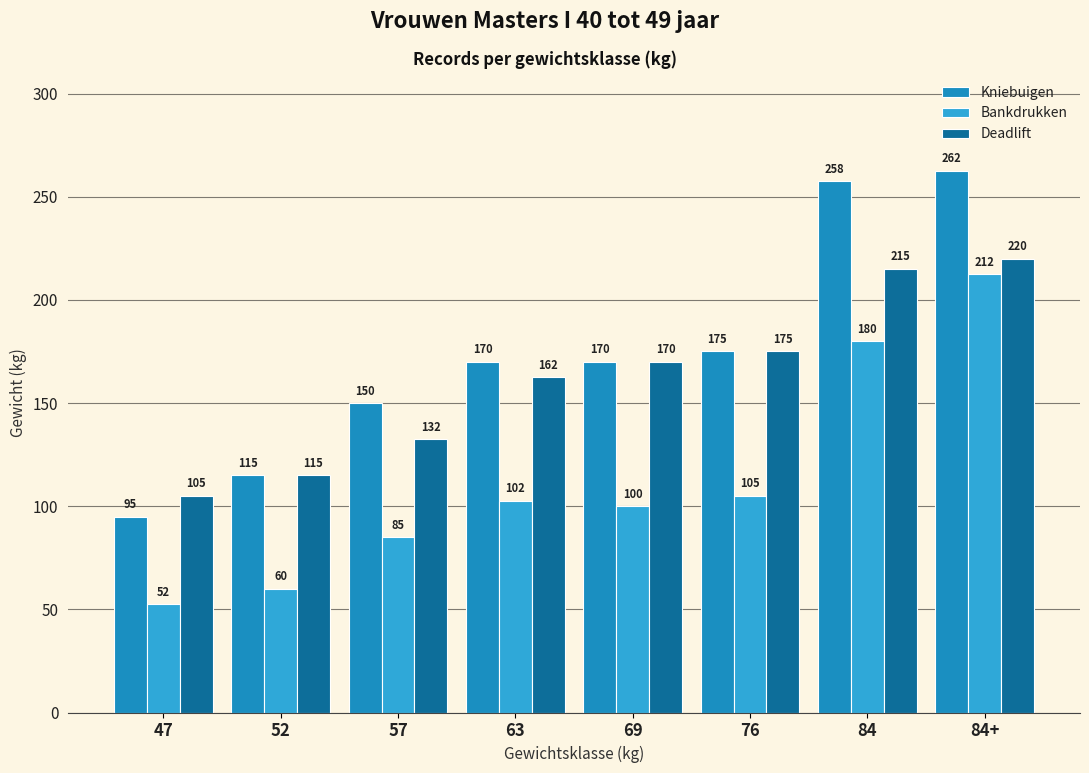

Which series has the widest spread of values?

Kniebuigen